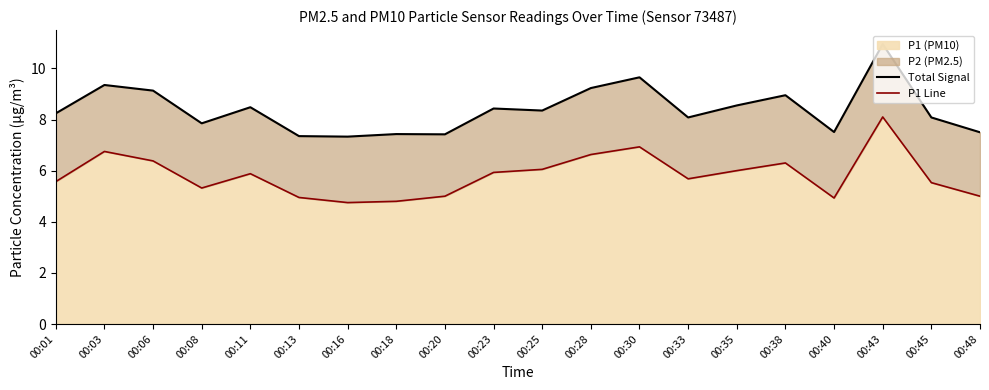

How many interior local valleys does the P1 Line series have?

4